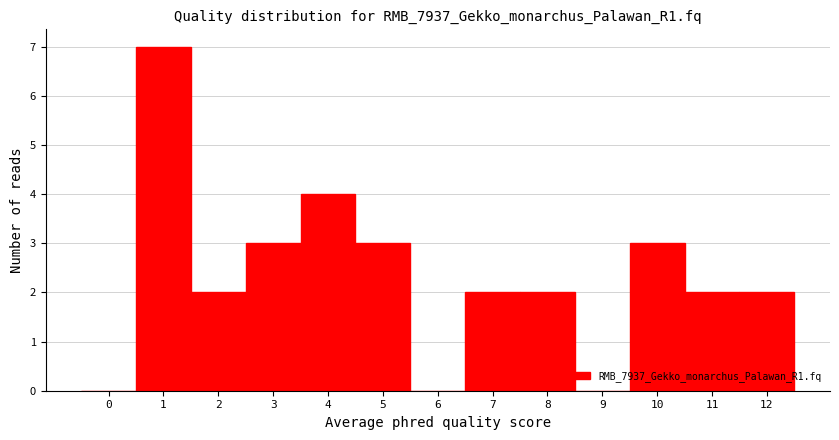

How tall is the bar that spans 0.5 to 1.5 on the x-axis? The values are not printed on the chart, so give them approximately, as read against the axis.

7